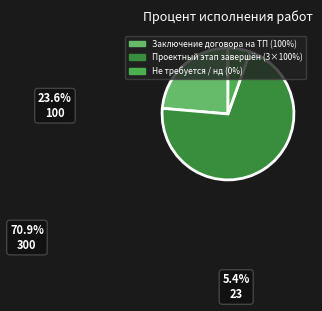

How many segments does this pie chart have?

3